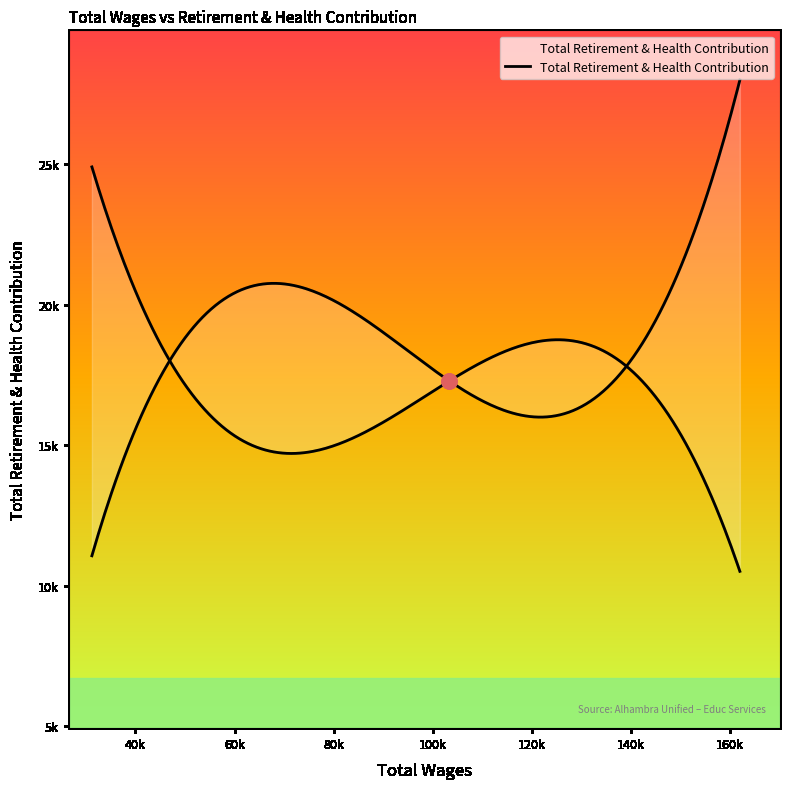

What is the ratio of the value at 31210.0 to the value at 75199.0?

0.5